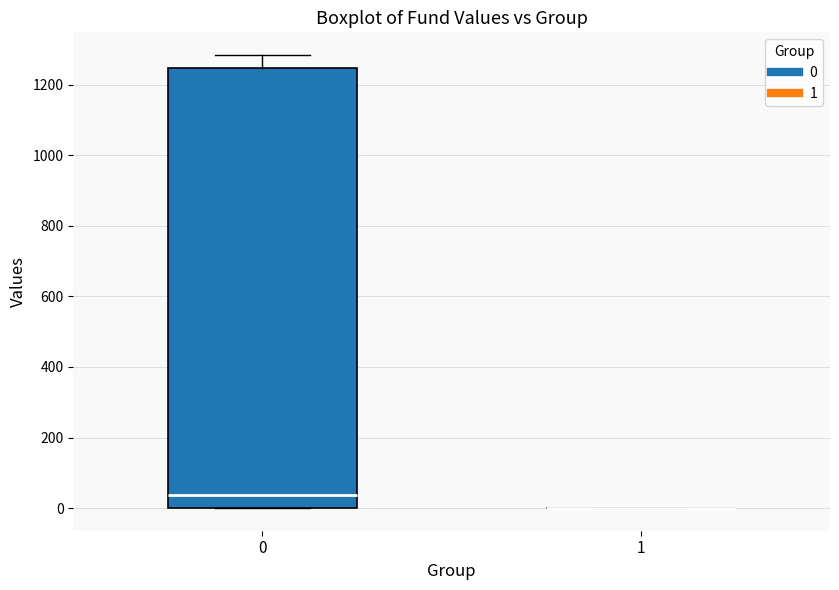

Comparing the boxes themselves (not the whiskers), which one is the tallest?

0